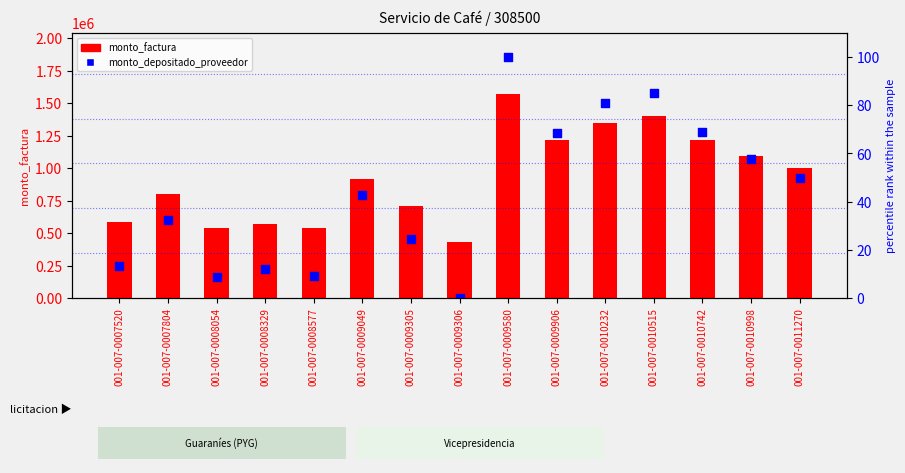

At how many categories does at least one series exceed 1407596?

1